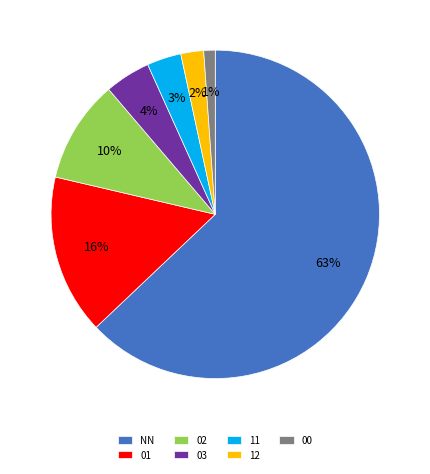

Rank the categories by value from highest to lowest.

NN, 01, 02, 03, 11, 12, 00